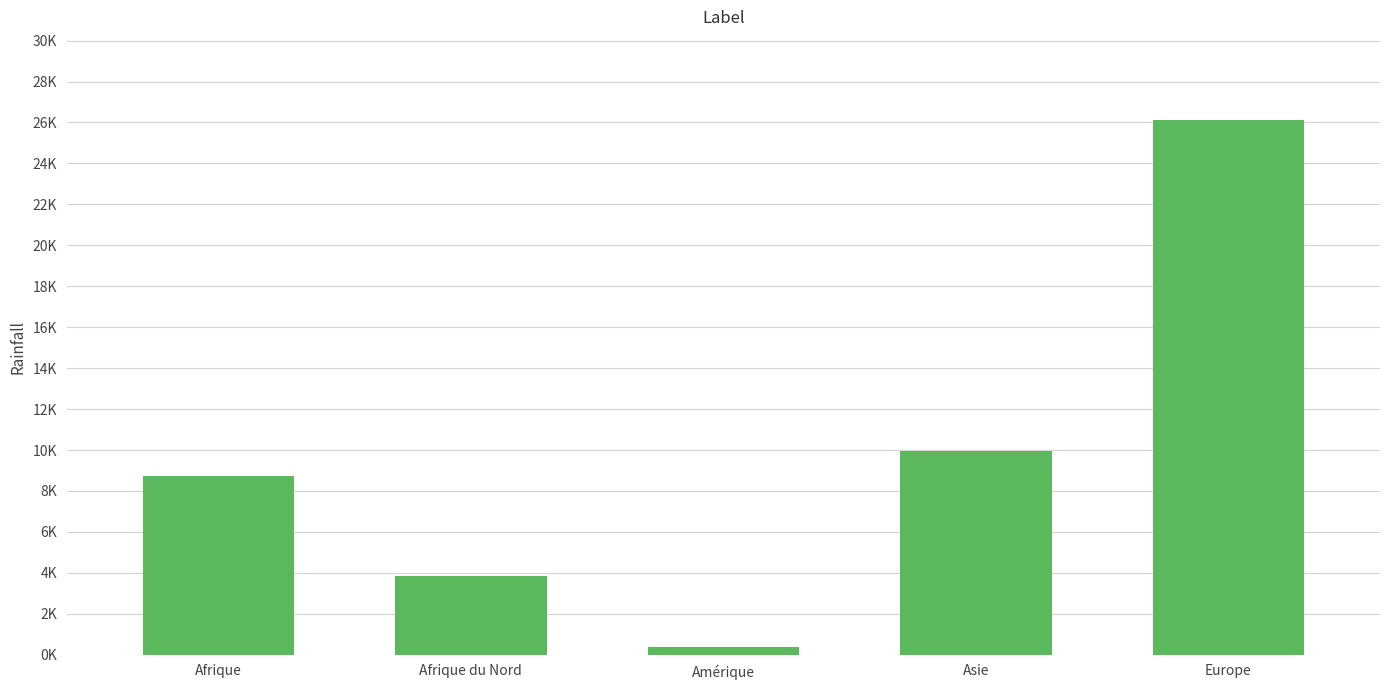

Between Asie and Europe, which is larger?

Europe